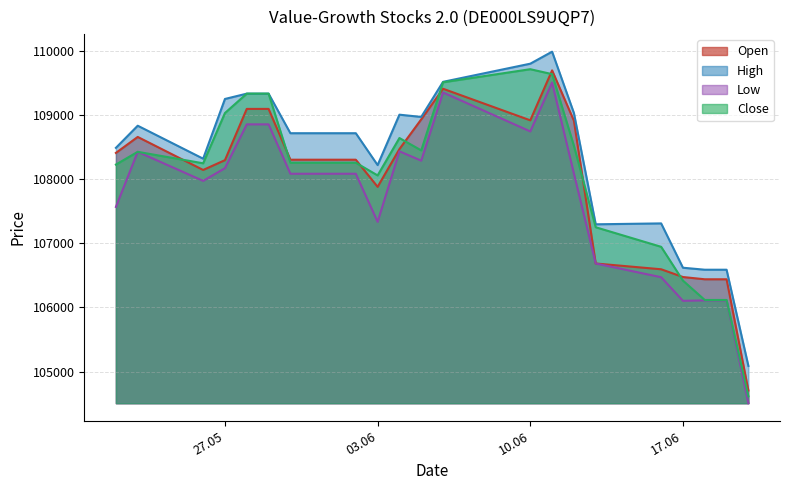

What is the average value of the Open series?

107993